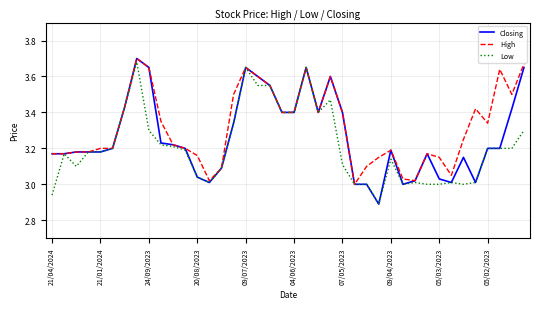

Which series has the largest total across all categories?

High